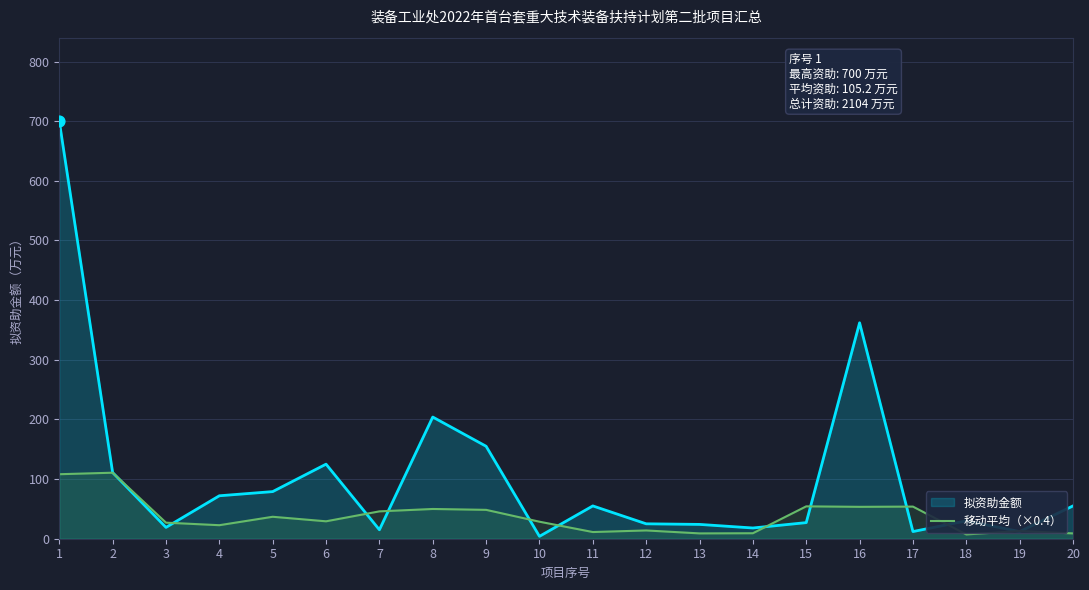

Which series changed the most between 8 and 20?

拟资助金额